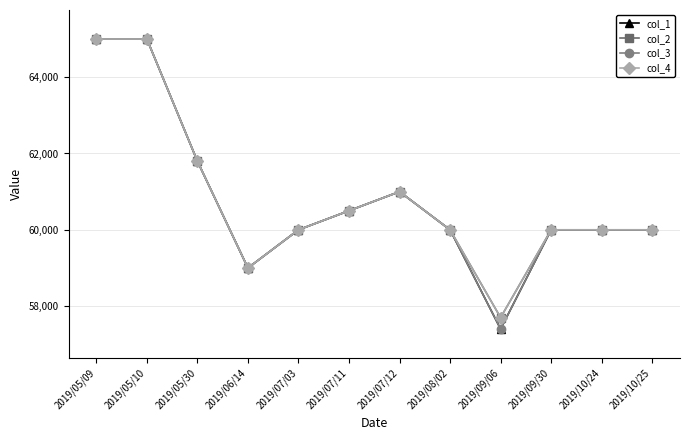

Is this an area chart (filled region under the line)?

No